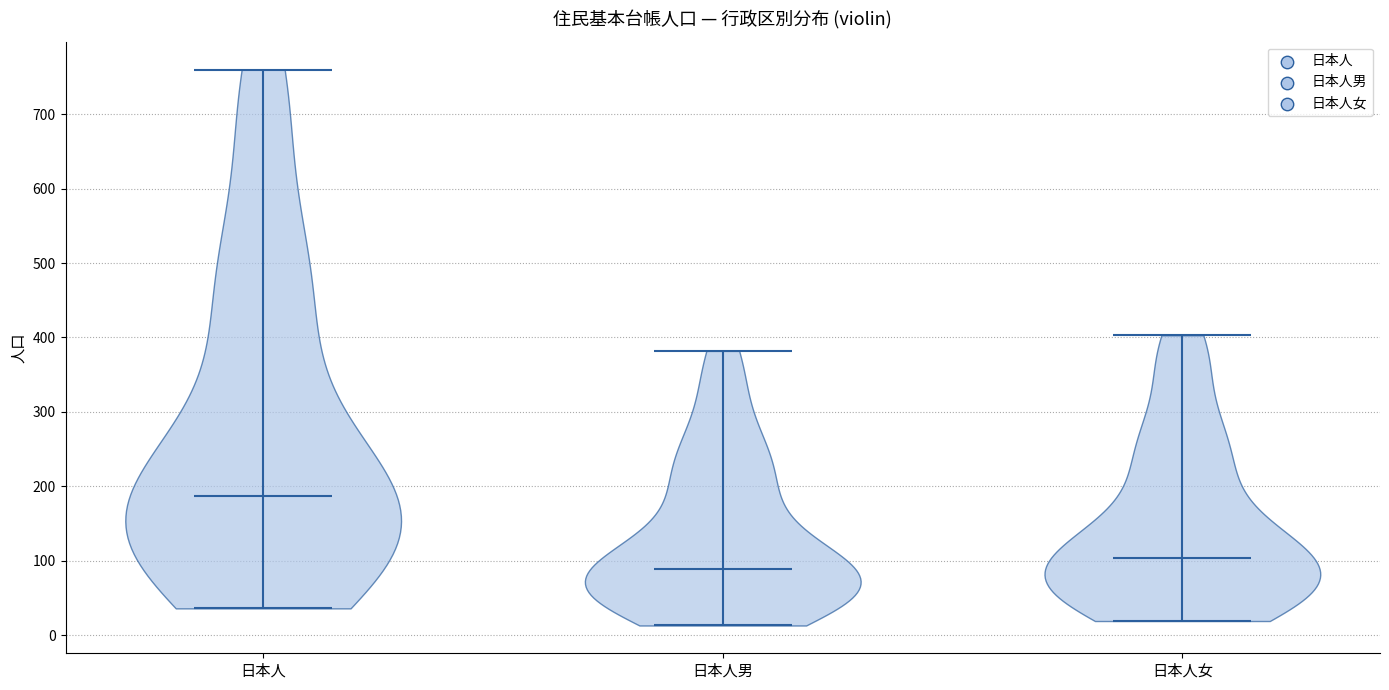

What is the highest point the violin for 日本人 reaches on the y-axis? The values are not printed on the chart, so give them approximately, as read against the axis.

760